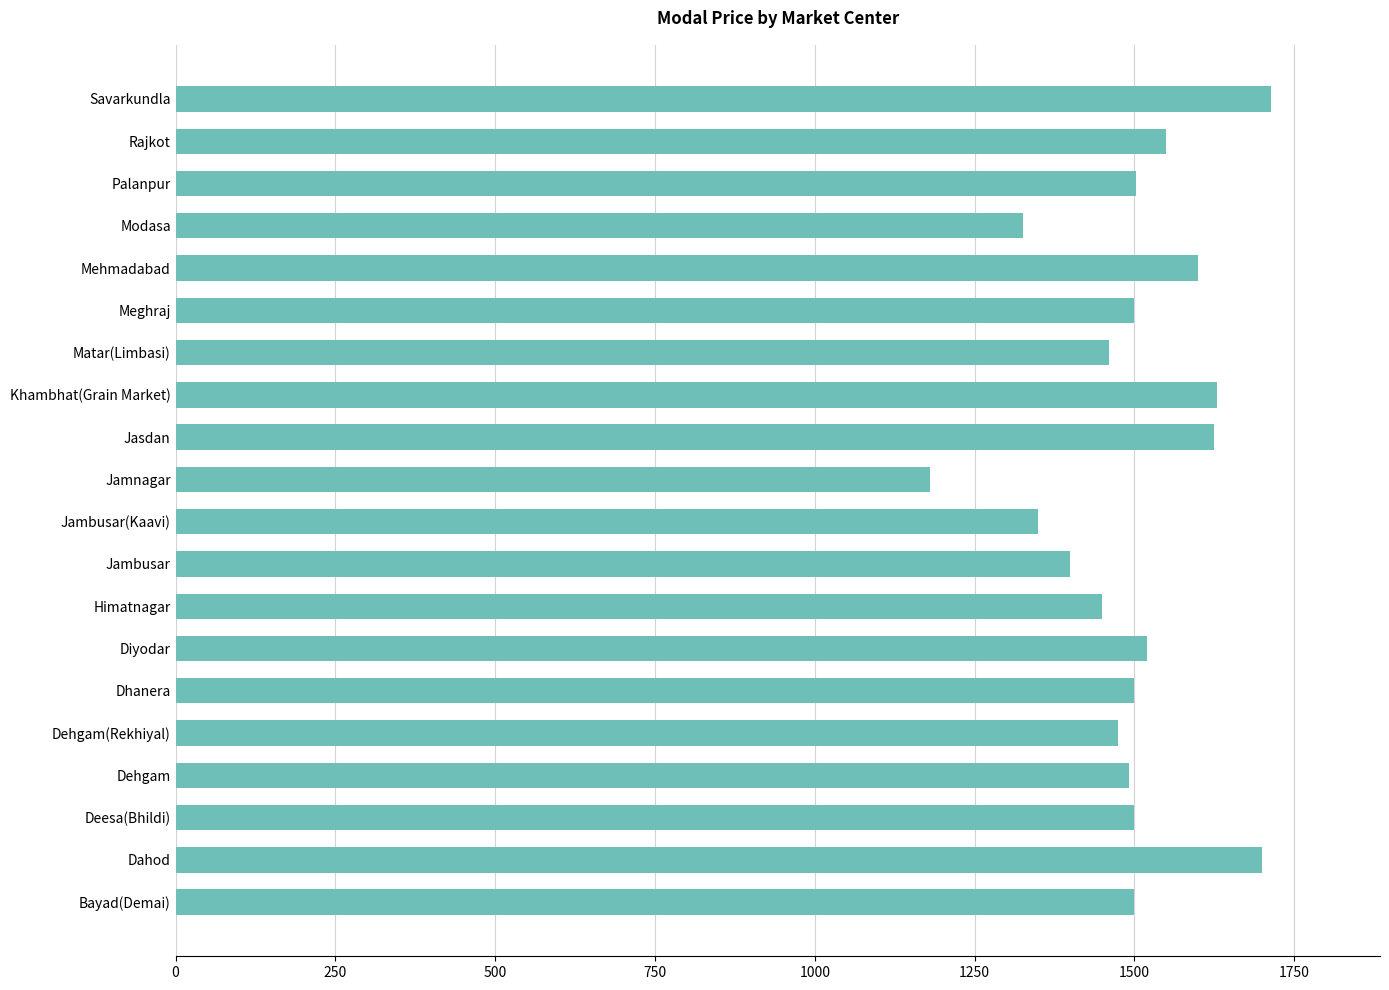

What is the maximum value shown in the chart?

1713